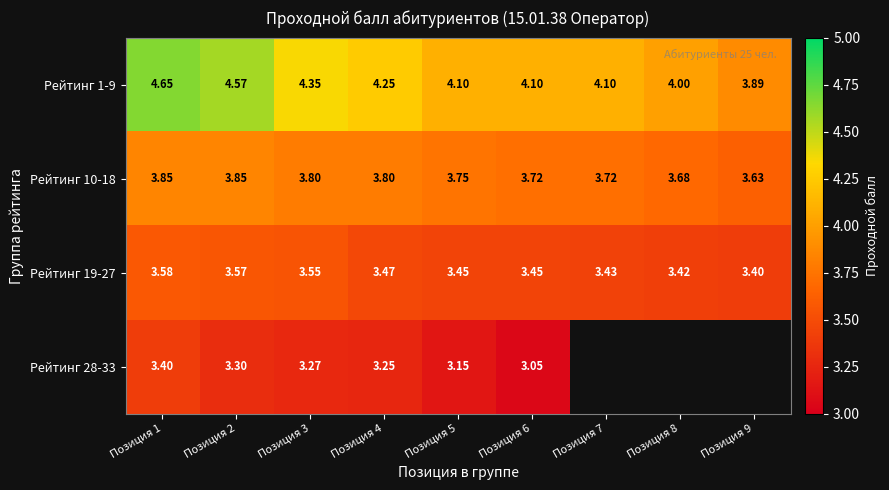

Which category has the lowest value in the Рейтинг 1-9 series?

Позиция 9